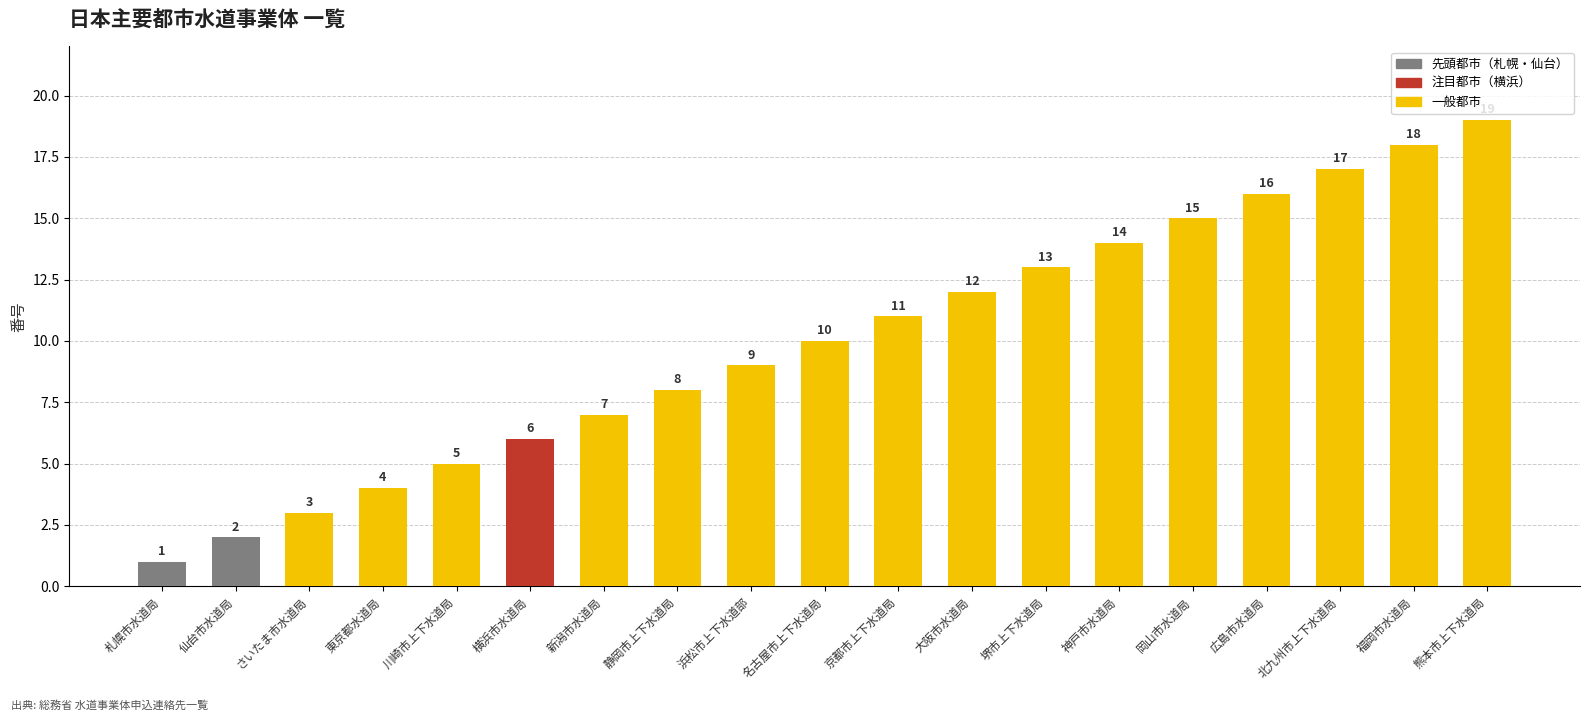

What is the value of the 16th bar from the left?

16